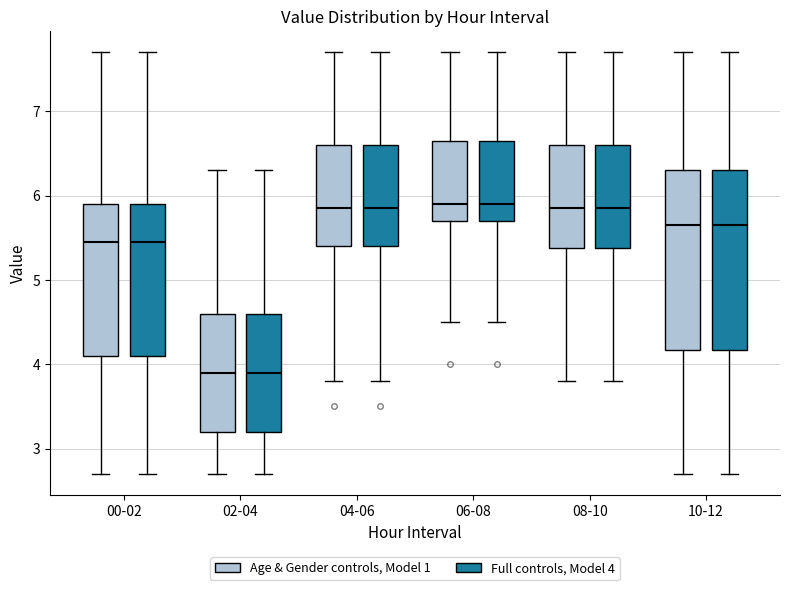

Reading left to right, read every box against the y-axis: the position of its median line, the range the box covers, and the ends of its whiskers. The values are not printed on the chart, so give them approximately, as read against the axis.

00-02 (Age & Gender controls, Model 1): median 5.5, box 4.1 to 5.9, whiskers 2.7 to 7.7
00-02 (Full controls, Model 4): median 5.5, box 4.1 to 5.9, whiskers 2.7 to 7.7
02-04 (Age & Gender controls, Model 1): median 3.9, box 3.2 to 4.6, whiskers 2.7 to 6.3
02-04 (Full controls, Model 4): median 3.9, box 3.2 to 4.6, whiskers 2.7 to 6.3
04-06 (Age & Gender controls, Model 1): median 5.9, box 5.4 to 6.6, whiskers 3.8 to 7.7
04-06 (Full controls, Model 4): median 5.9, box 5.4 to 6.6, whiskers 3.8 to 7.7
06-08 (Age & Gender controls, Model 1): median 5.9, box 5.7 to 6.7, whiskers 4.5 to 7.7
06-08 (Full controls, Model 4): median 5.9, box 5.7 to 6.7, whiskers 4.5 to 7.7
08-10 (Age & Gender controls, Model 1): median 5.9, box 5.4 to 6.6, whiskers 3.8 to 7.7
08-10 (Full controls, Model 4): median 5.9, box 5.4 to 6.6, whiskers 3.8 to 7.7
10-12 (Age & Gender controls, Model 1): median 5.7, box 4.2 to 6.3, whiskers 2.7 to 7.7
10-12 (Full controls, Model 4): median 5.7, box 4.2 to 6.3, whiskers 2.7 to 7.7